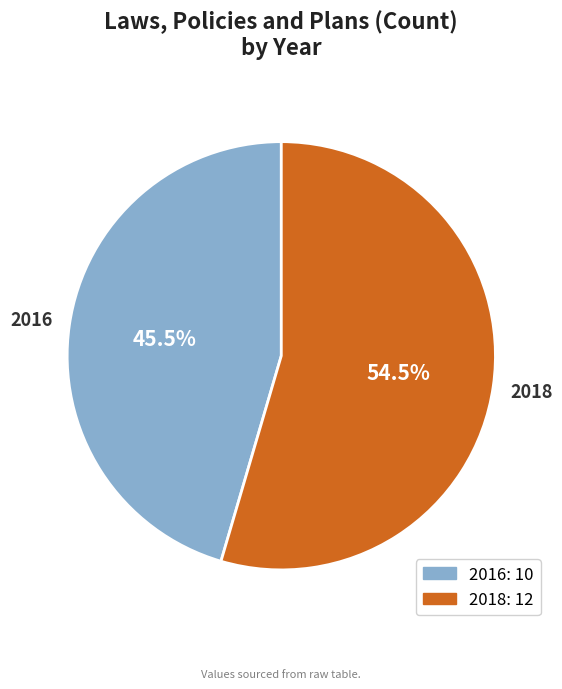

What is the smallest slice in the pie chart?

2016